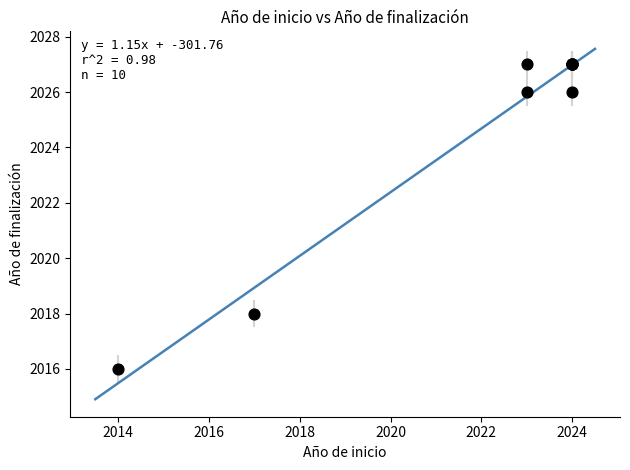

What Y value in the scatter plot is closest to 2021?

2018